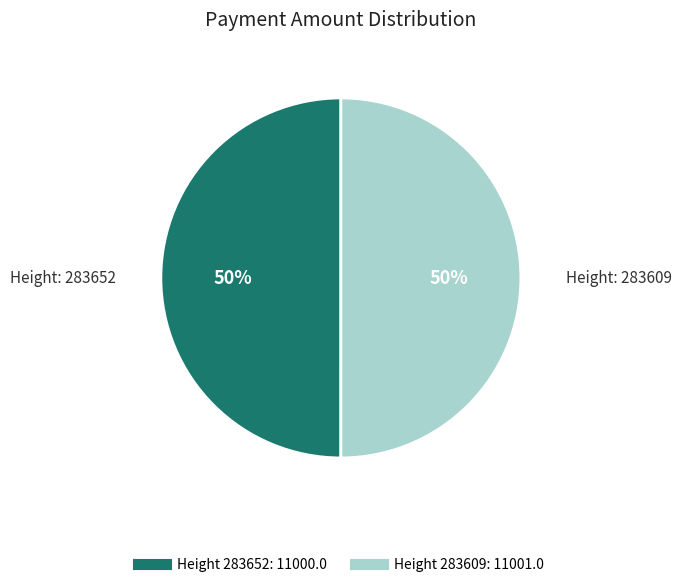

To the nearest percent, what is the average slice percentage?

50%